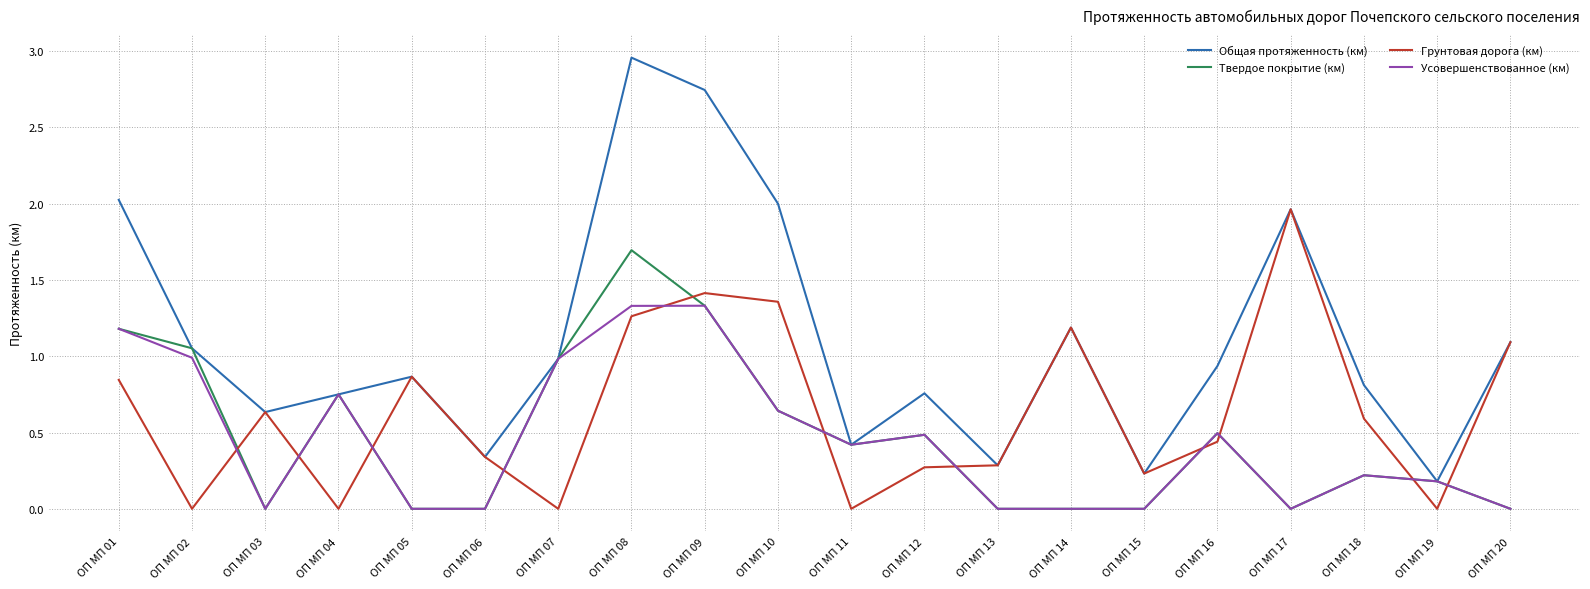

At which category is the sum across all series the highest?

ОП МП 08